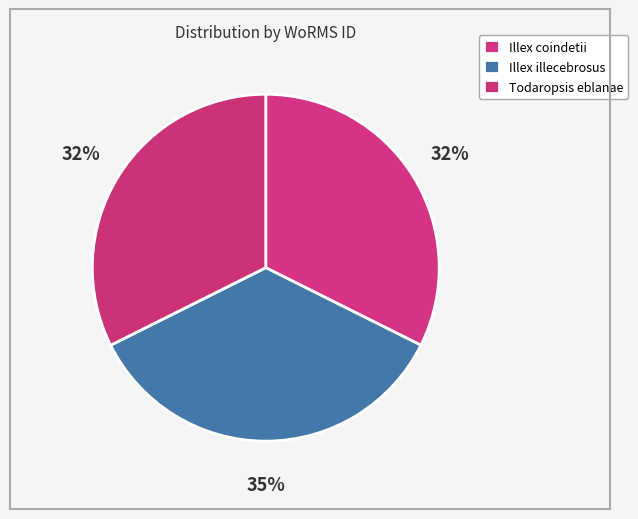

Which slice is the smallest?

Illex coindetii